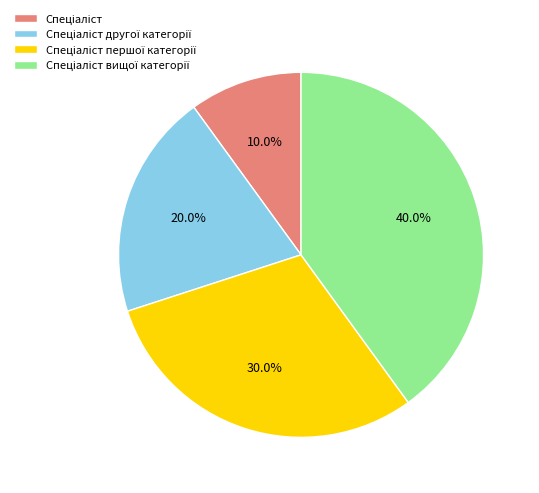

Does any single category account for the majority?

No